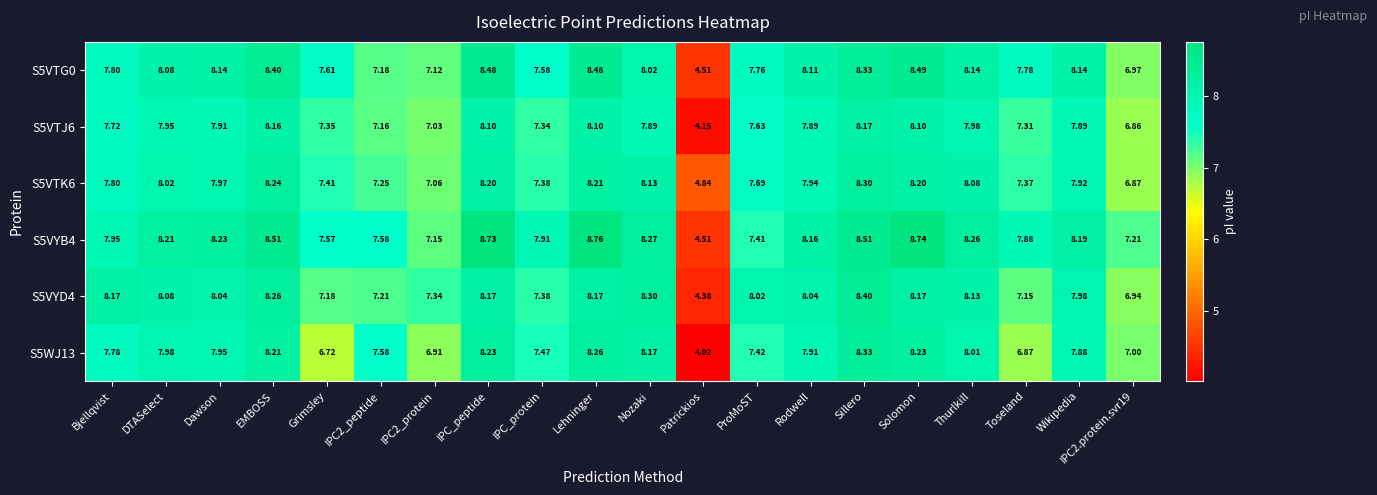

Where does the S5WJ13 series first go above 7?

Bjellqvist